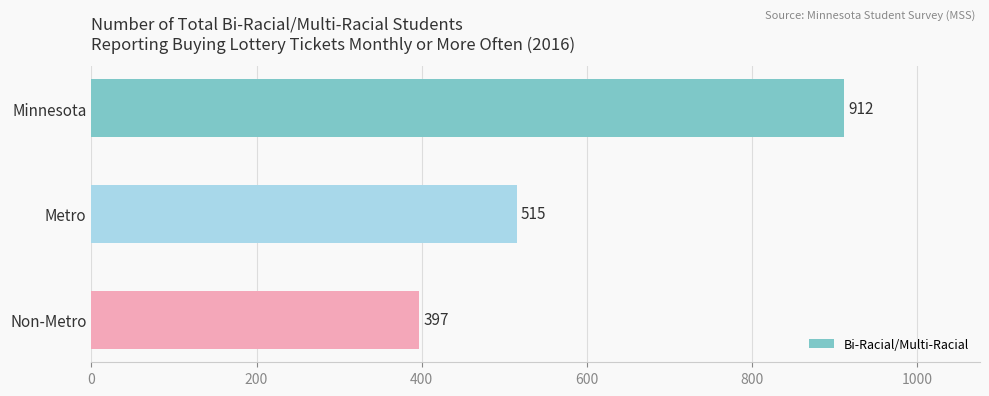

The chart shows a value of 515 at Metro. True or false?

True